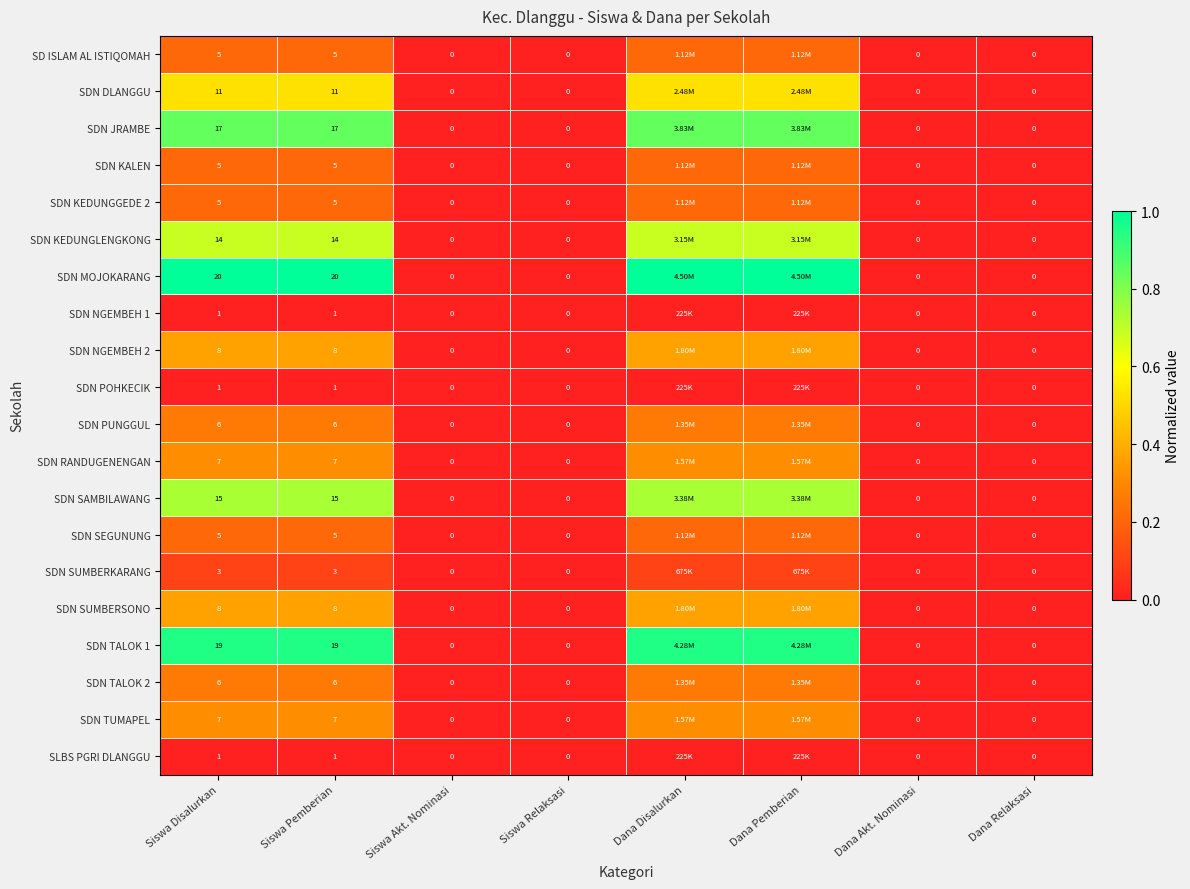

Which series changed the most between Siswa Pemberian and Dana Relaksasi?

SDN MOJOKARANG